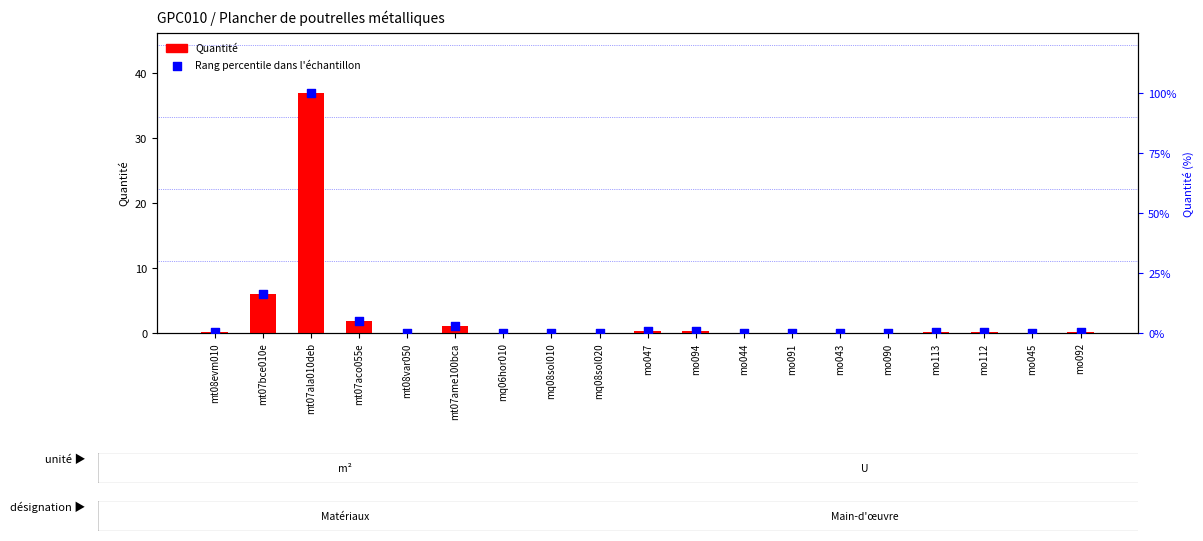

Which series has the largest Y range (max minus min)?

Rang percentile dans l'échantillon